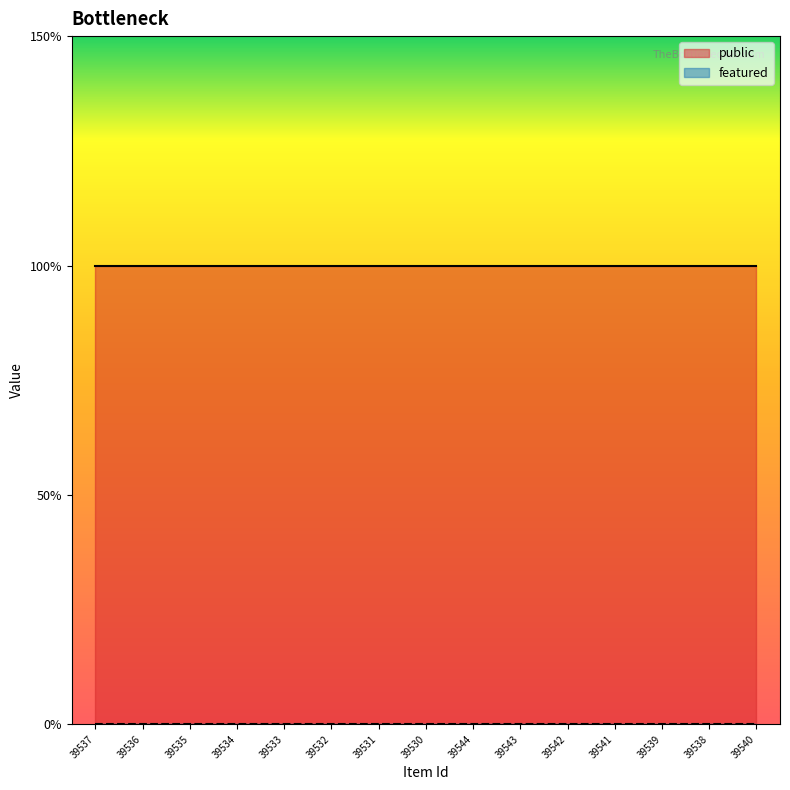

At which category is the sum across all series the highest?

39537